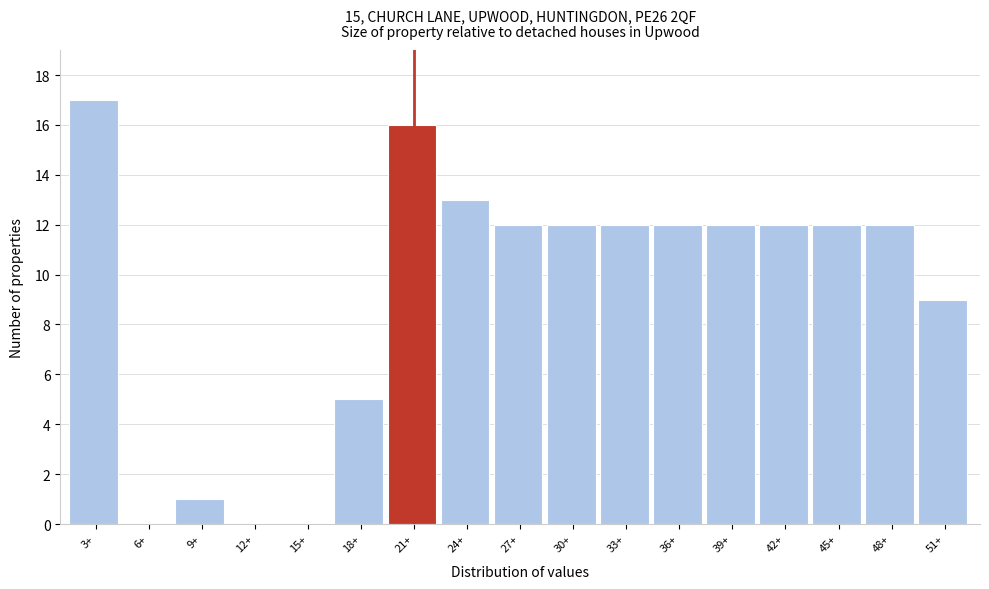

Reading left to right, extract all data points from this chart.

3+=17	6+=0	9+=1	12+=0	15+=0	18+=5	21+=16	24+=13	27+=12	30+=12	33+=12	36+=12	39+=12	42+=12	45+=12	48+=12	51+=9